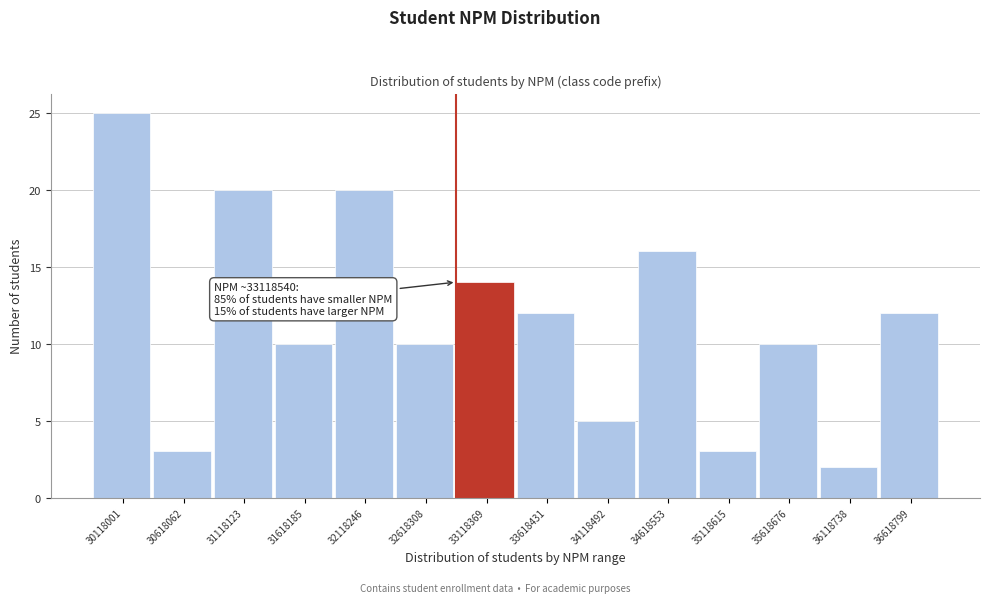

Reading right to left, what are all the values shown in this chart?

12	2	10	3	16	5	12	14	10	20	10	20	3	25